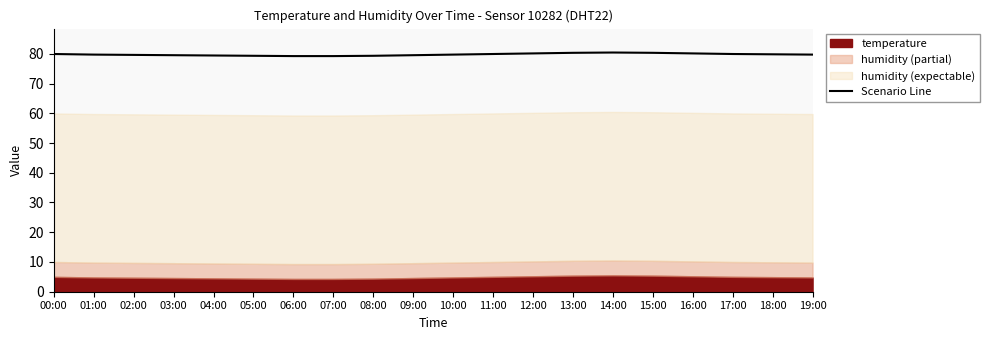

Is it true that Scenario Line equals 21.8 at 04:00?

False